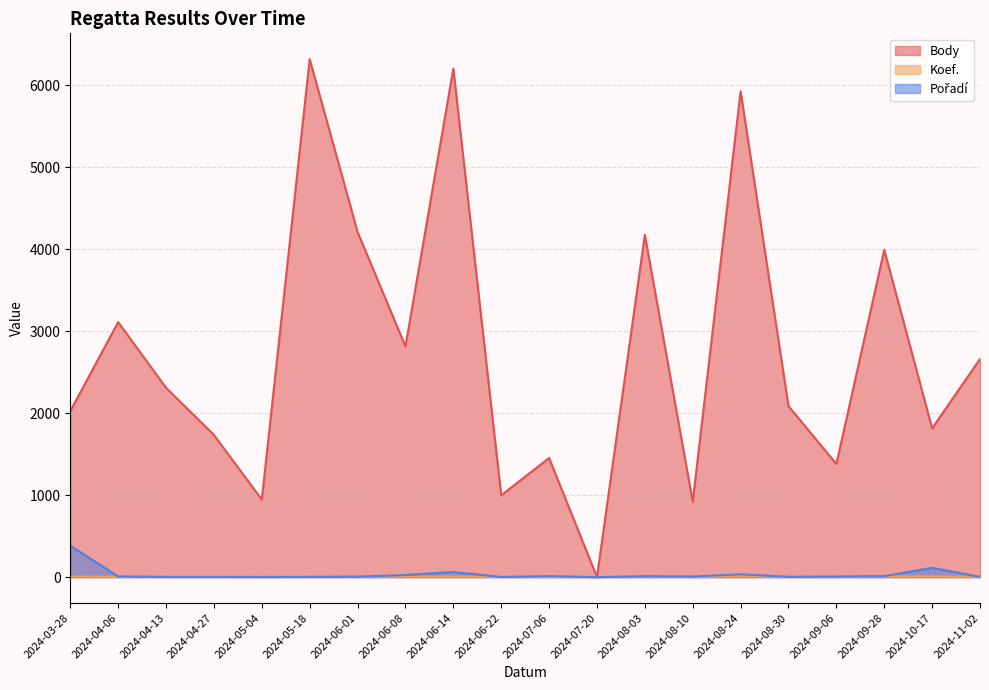

How many distinct data groups are displayed?

3